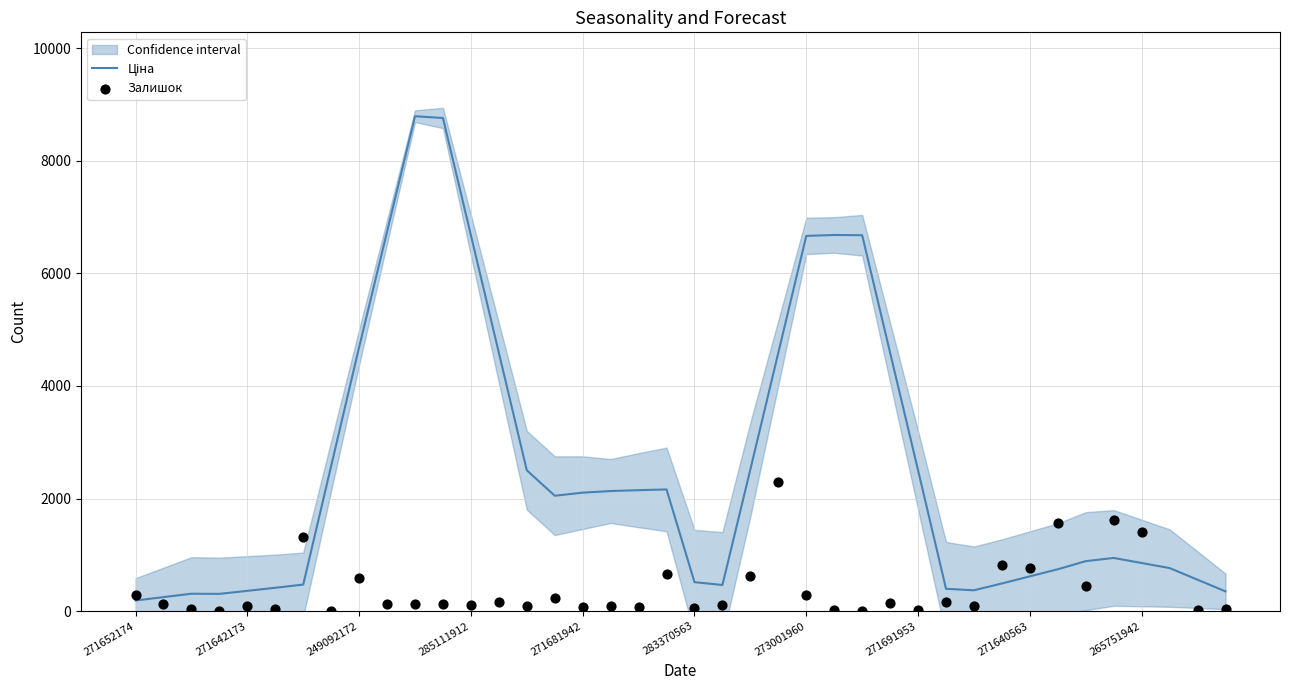

Which series has the largest total across all categories?

Ціна